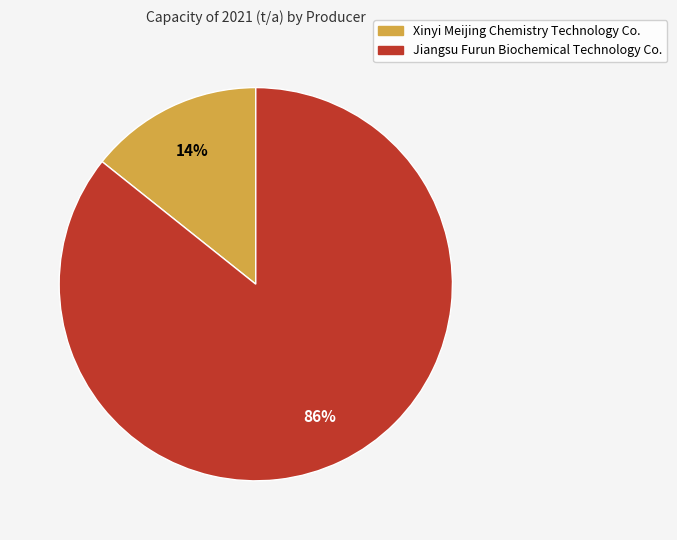

Do Jiangsu Furun Biochemical Technology Co. and Xinyi Meijing Chemistry Technology Co. together represent more than half of the pie?

Yes